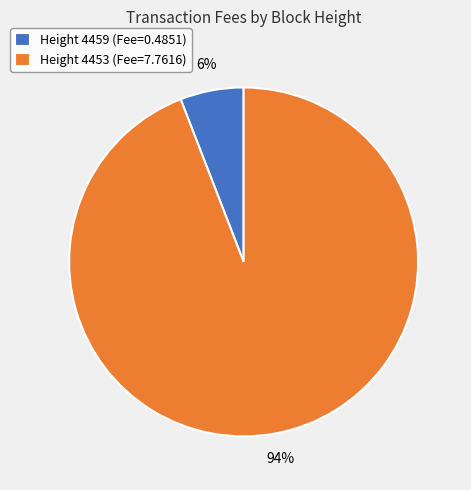

Between Height 4453 (Fee=7.7616) and Height 4459 (Fee=0.4851), which is larger?

Height 4453 (Fee=7.7616)